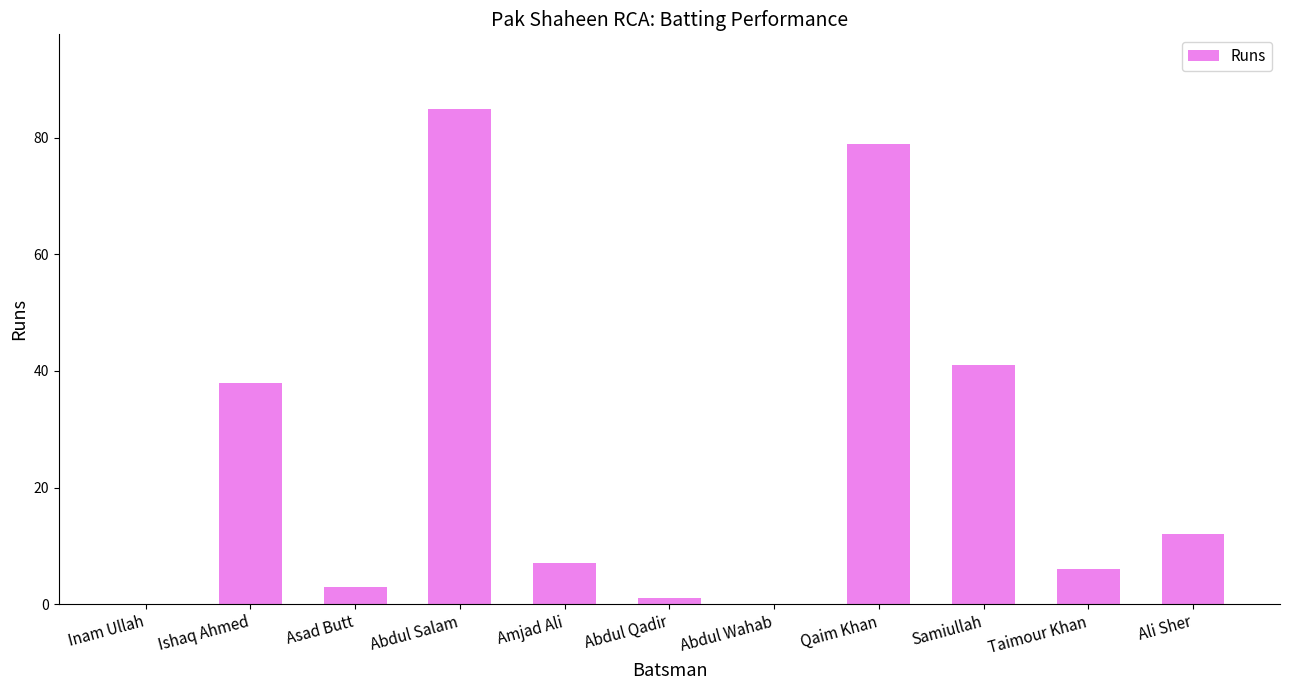

What is the sum of all values?

272